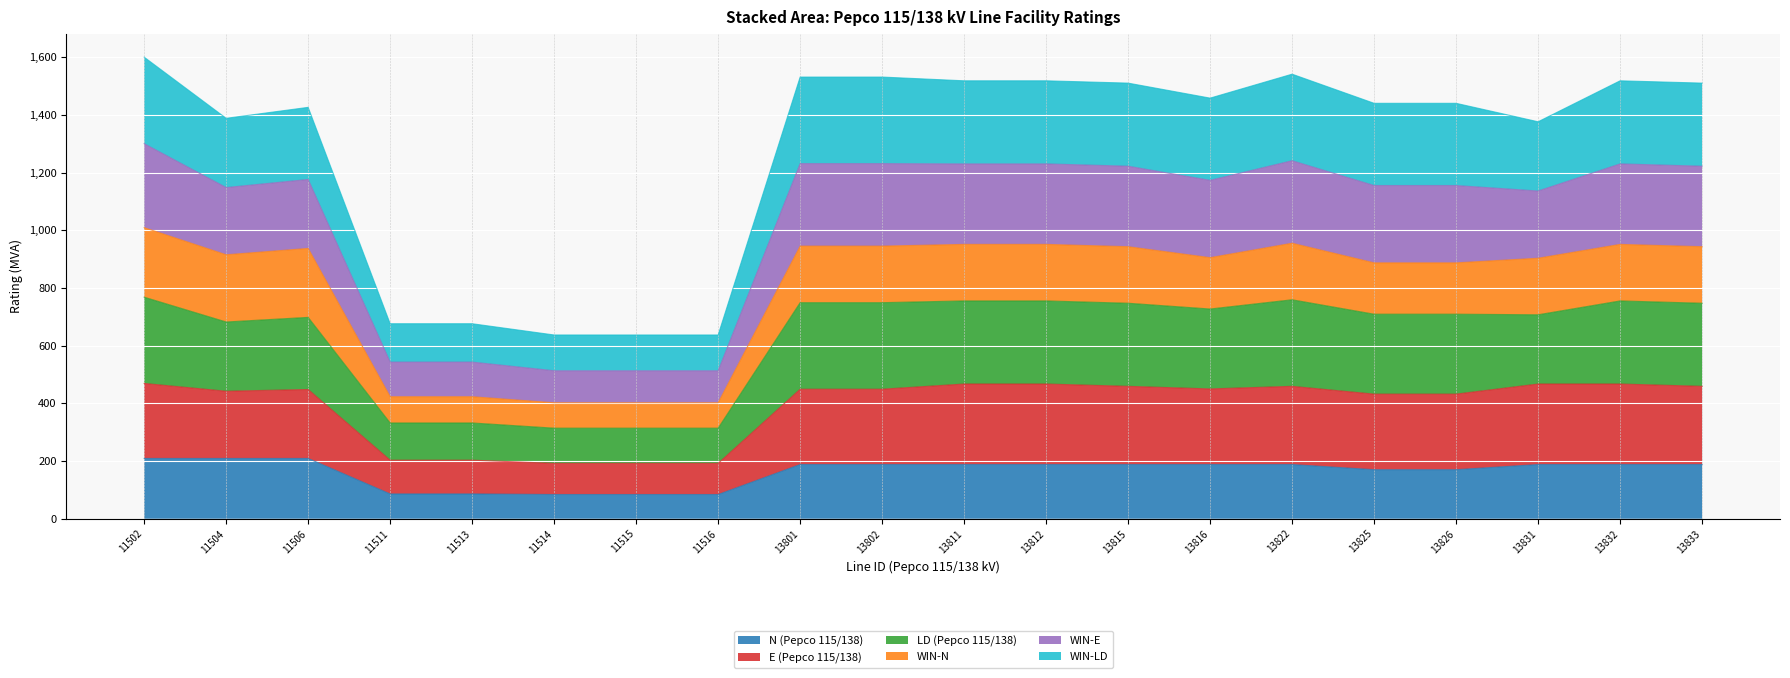

What is the total value across all series at 13802?

1531